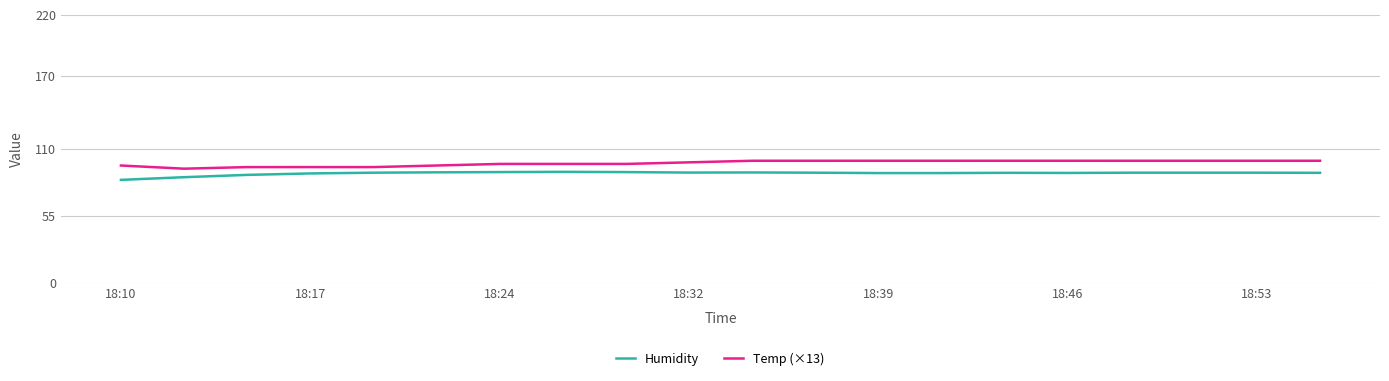

True or false: Humidity and Temp (×13) intersect in this chart.

False